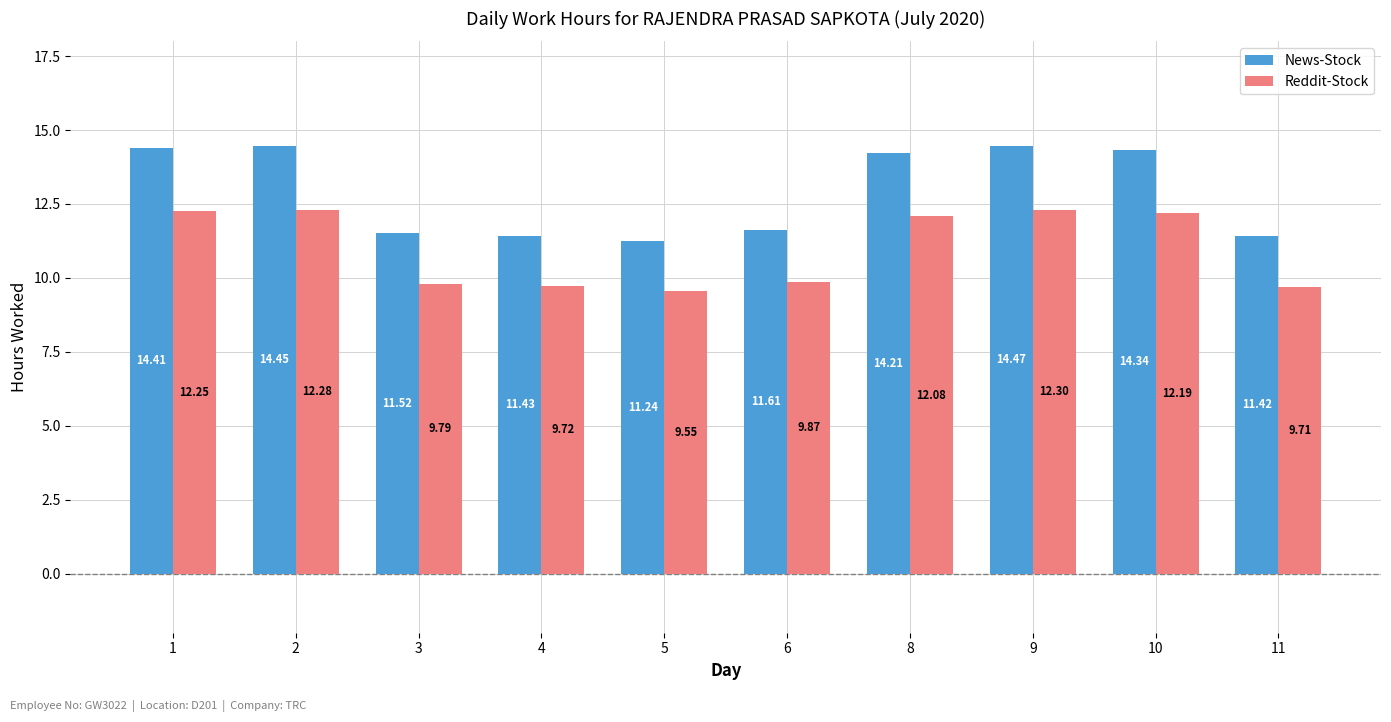

Which series has the largest total across all categories?

News-Stock